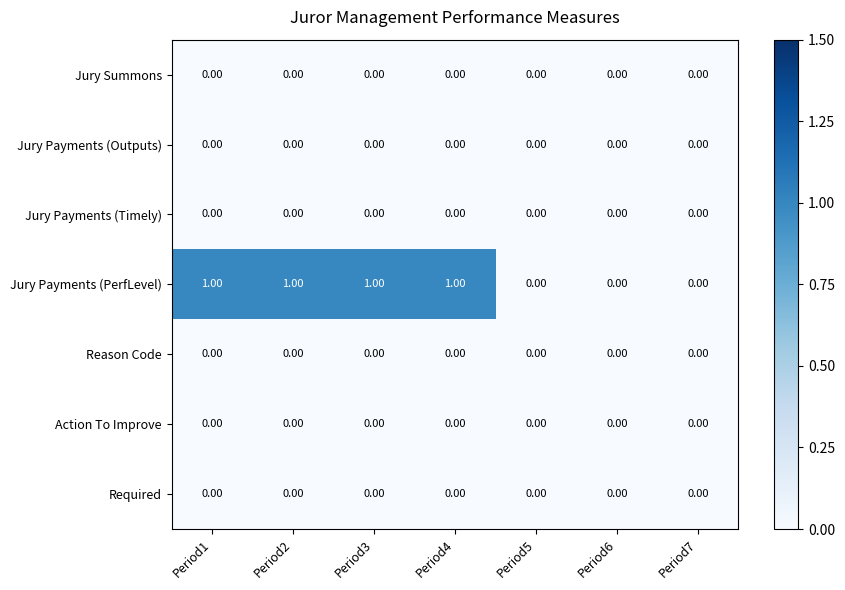

Which series has the largest total across all categories?

Jury Payments (PerfLevel)